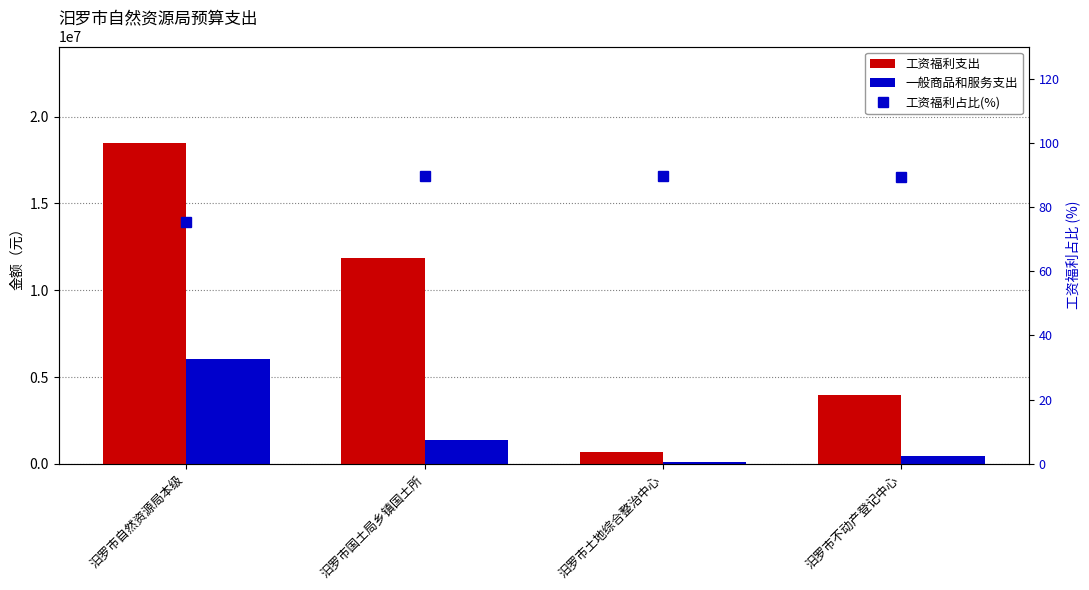

What is the difference between the maximum and minimum values in the 工资福利占比(%) series?

14.4